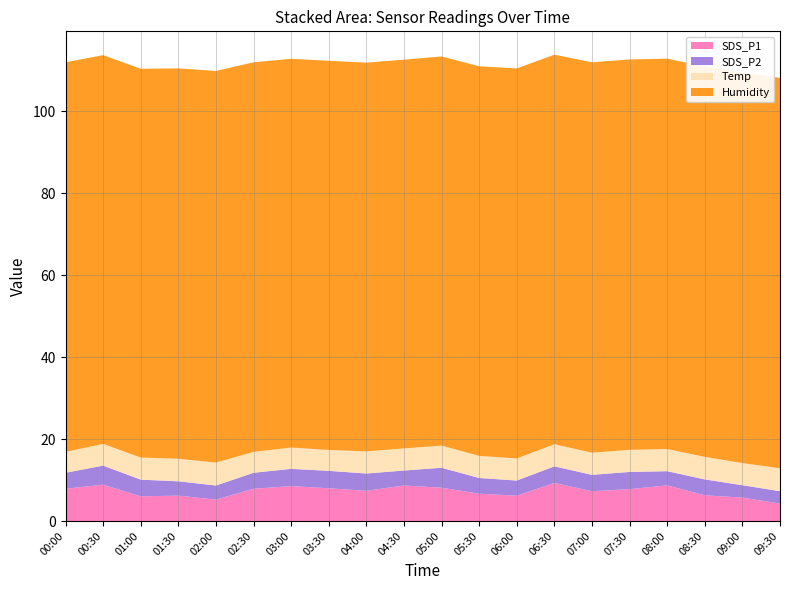

Reading right to left, transcribe all the data shown in this chart.

SDS_P1: 09:30=4.3	09:00=5.7	08:30=6.3	08:00=8.7	07:30=7.8	07:00=7.3	06:30=9.3	06:00=6.2	05:30=6.7	05:00=8.1	04:30=8.7	04:00=7.4	03:30=8.0	03:00=8.5	02:30=7.9	02:00=5.2	01:30=6.2	01:00=6.0	00:30=8.9	00:00=7.9
SDS_P2: 09:30=3.0	09:00=3.0	08:30=3.9	08:00=3.5	07:30=4.2	07:00=4.0	06:30=4.0	06:00=3.7	05:30=3.8	05:00=4.9	04:30=3.6	04:00=4.2	03:30=4.2	03:00=4.2	02:30=3.9	02:00=3.5	01:30=3.5	01:00=4.1	00:30=4.7	00:00=3.9
Temp: 09:30=5.6	09:00=5.4	08:30=5.5	08:00=5.4	07:30=5.4	07:00=5.4	06:30=5.4	06:00=5.4	05:30=5.4	05:00=5.4	04:30=5.4	04:00=5.4	03:30=5.1	03:00=5.2	02:30=5.1	02:00=5.6	01:30=5.5	01:00=5.4	00:30=5.3	00:00=5.1
Humidity: 09:30=95.3	09:00=95.3	08:30=95.3	08:00=95.3	07:30=95.3	07:00=95.3	06:30=95.1	06:00=95.2	05:30=95.1	05:00=95.0	04:30=94.9	04:00=94.9	03:30=95.0	03:00=94.9	02:30=95.1	02:00=95.6	01:30=95.3	01:00=94.9	00:30=94.9	00:00=95.1